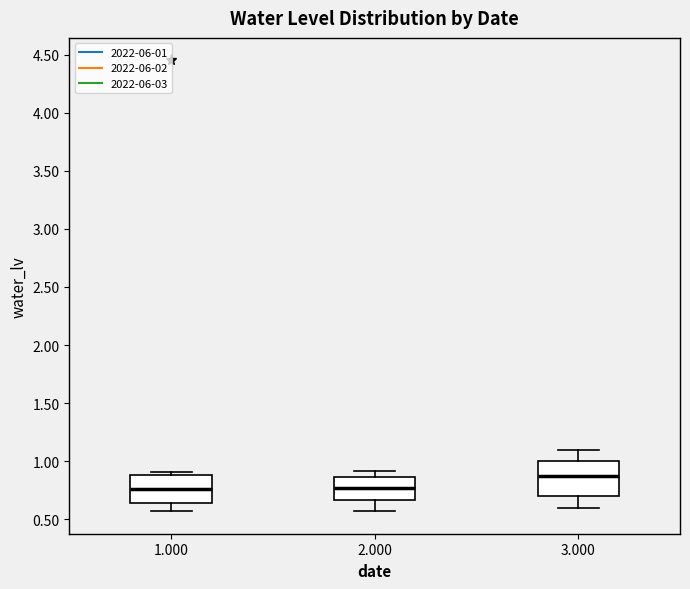

Which box's median line is the highest?

3.000